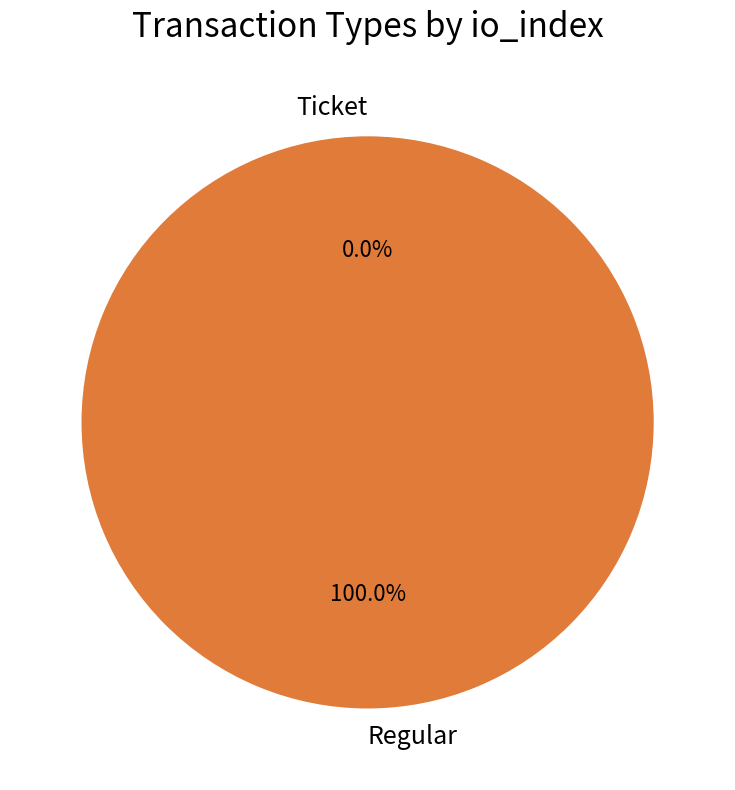

To the nearest percent, what is the combined percentage of Regular and Ticket?

100%